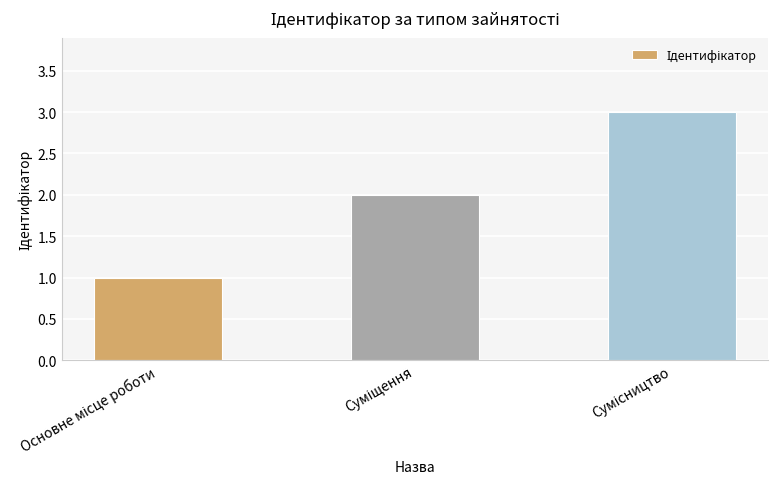

What is the greatest value displayed?

3